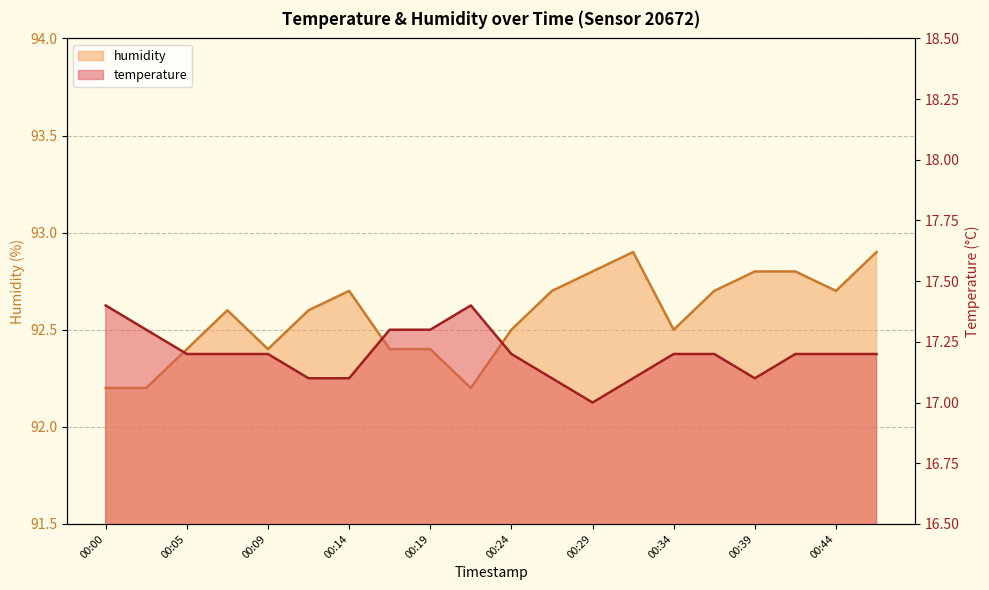

Where is the first local maximum for humidity?

00:07